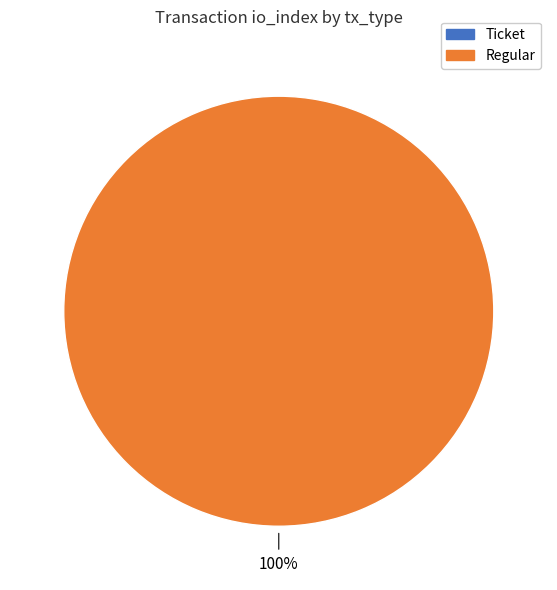

What is the largest slice in the pie chart?

Regular